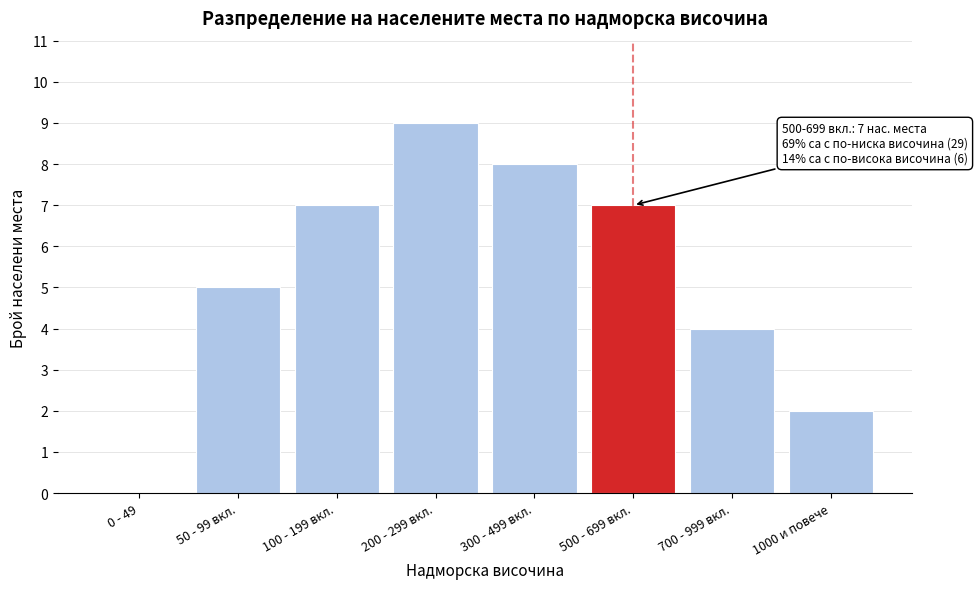

Reading right to left, list all the values displayed in this chart.

1000 и повече=2	700 - 999 вкл.=4	500 - 699 вкл.=7	300 - 499 вкл.=8	200 - 299 вкл.=9	100 - 199 вкл.=7	50 - 99 вкл.=5	0 - 49=0